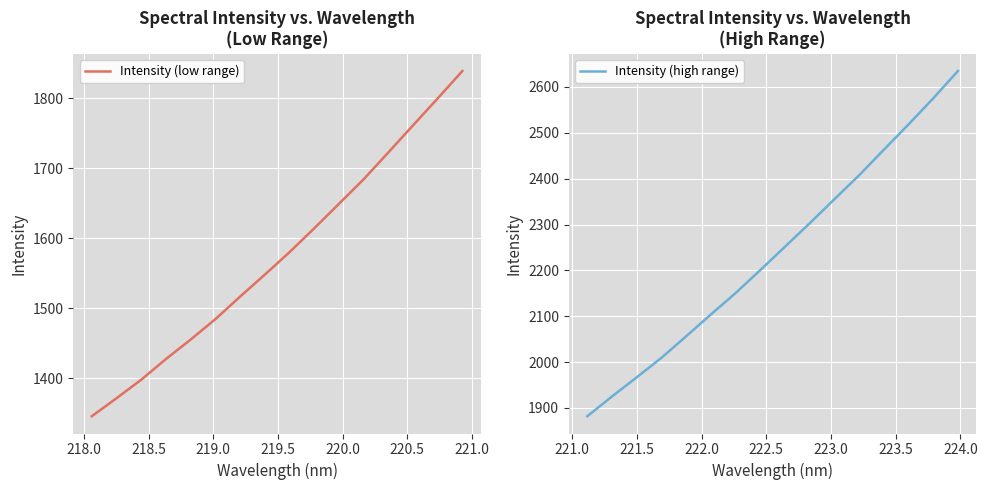

What is the minimum value for Intensity (low range)?

1345.4